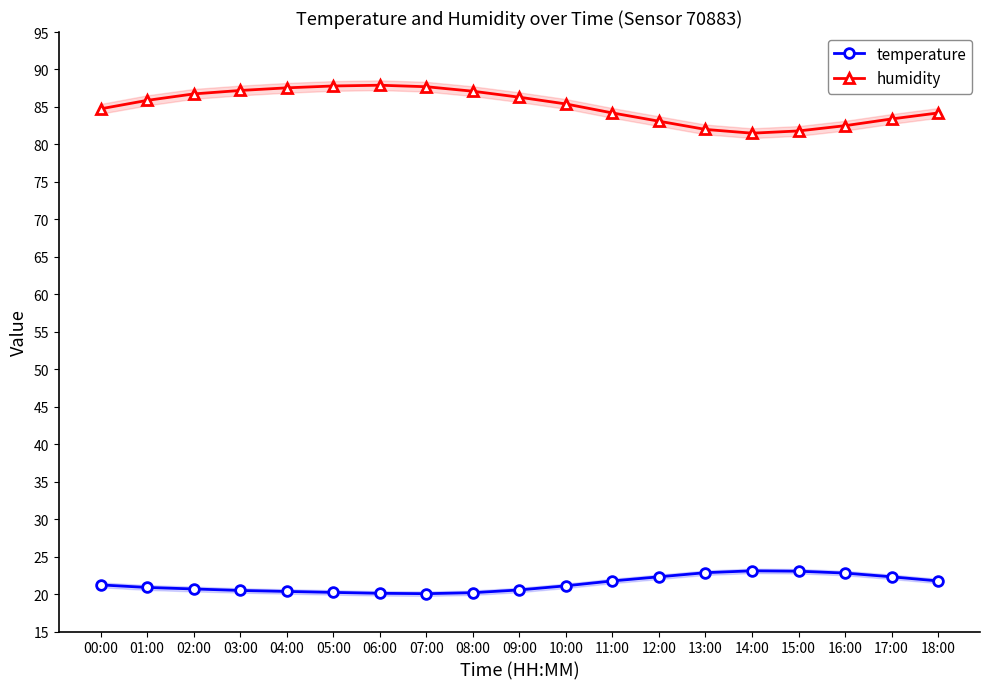

Reading left to right, extract all data points from this chart.

temperature: 21.2	20.9	20.7	20.5	20.4	20.2	20.1	20.1	20.2	20.6	21.1	21.8	22.3	22.9	23.1	23.1	22.8	22.3	21.8
humidity: 84.8	85.9	86.7	87.2	87.5	87.8	87.9	87.7	87.1	86.3	85.4	84.2	83.1	82.0	81.5	81.8	82.5	83.4	84.2